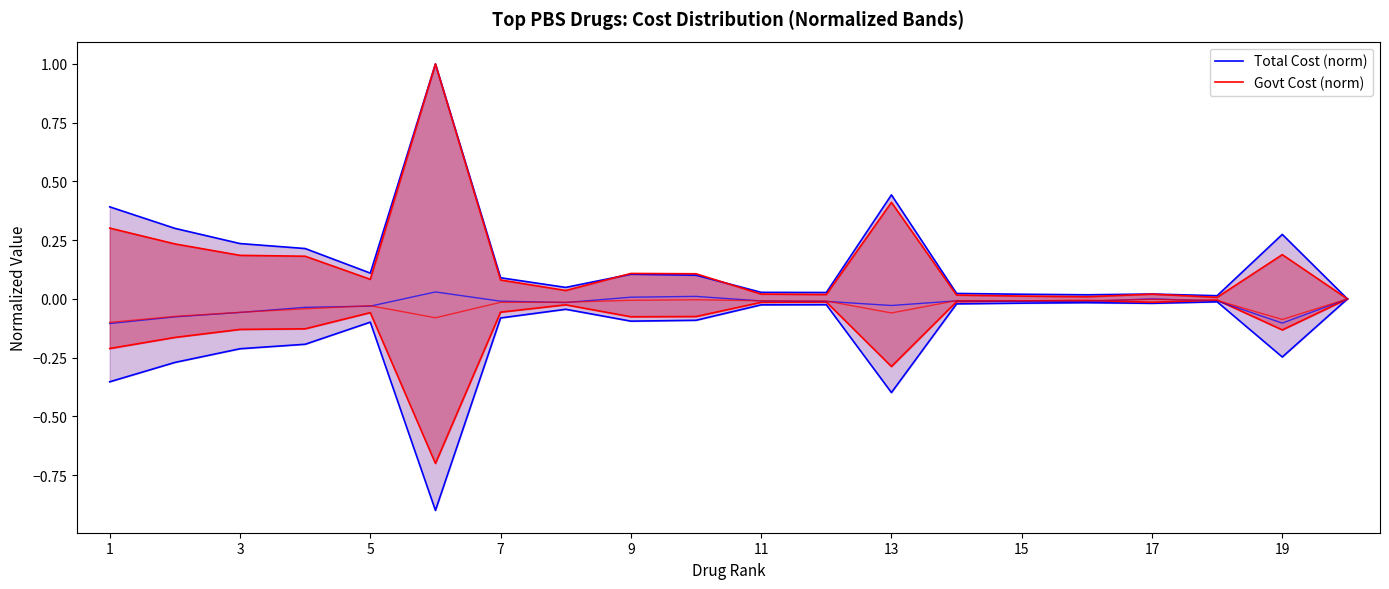

How many series are shown in this chart?

2